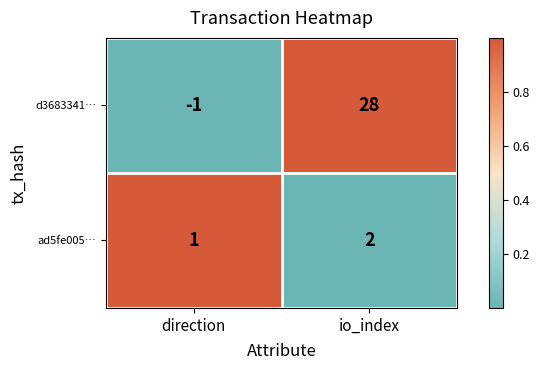

At which label is d3683341… closest to 13?

direction